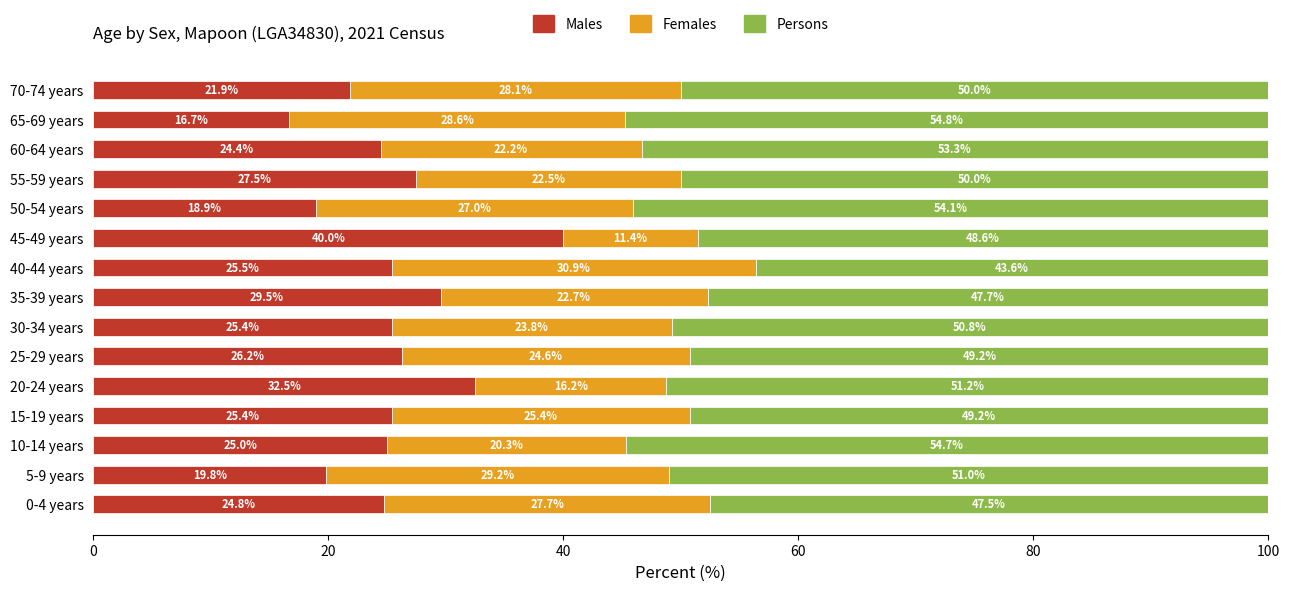

The Males series shows 29.4 at 50-54 years. True or false?

False